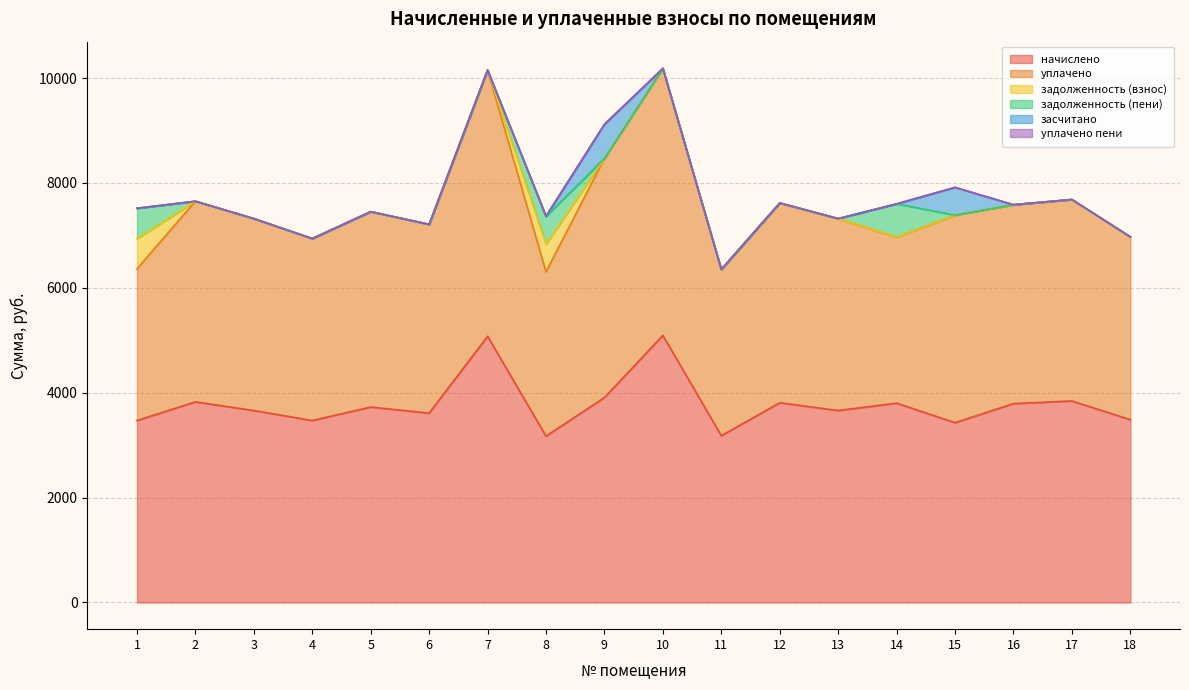

At how many categories does at least one series exceed 3940?

4